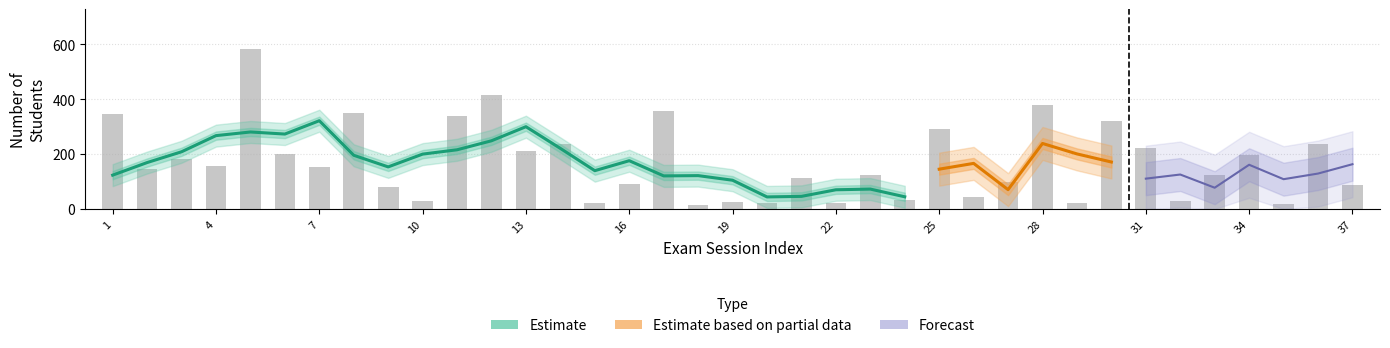

Rank the categories by value from highest to lowest.

5, 12, 28, 17, 8, 1, 11, 30, 25, 36, 14, 31, 13, 6, 34, 3, 4, 7, 2, 33, 23, 21, 27, 16, 37, 9, 26, 24, 10, 32, 19, 15, 20, 29, 22, 35, 18